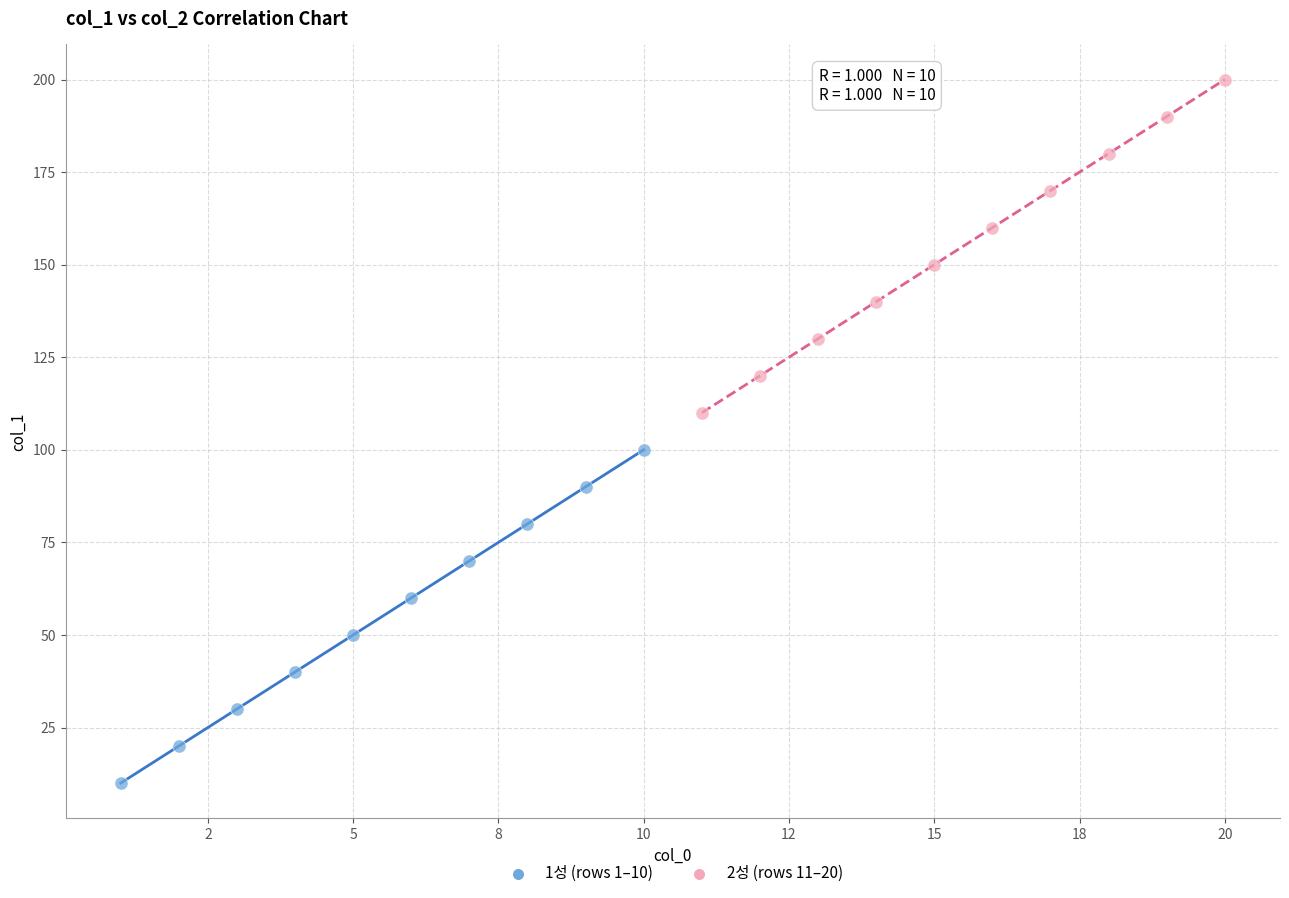

Which series reaches the maximum Y coordinate?

2성 (rows 11–20)